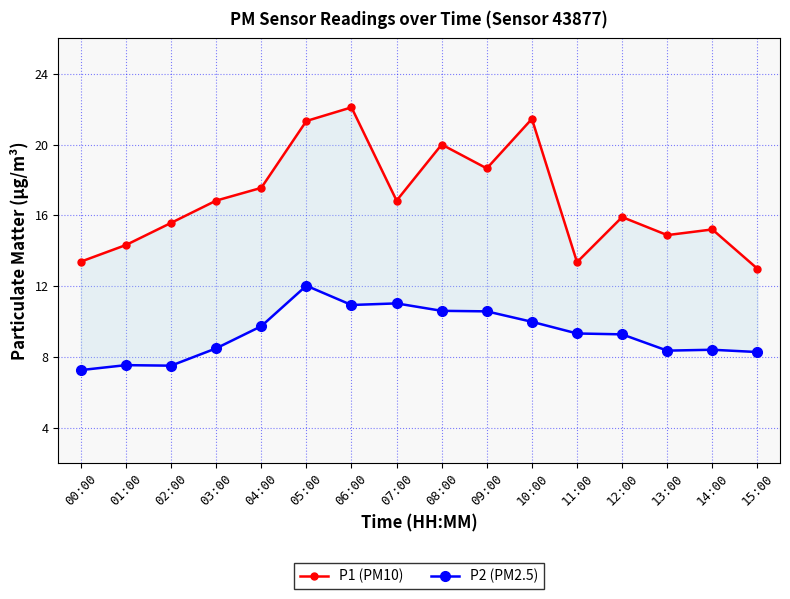

Is the value of P1 (PM10) at 07:00 greater than the value of P2 (PM2.5) at 09:00?

Yes